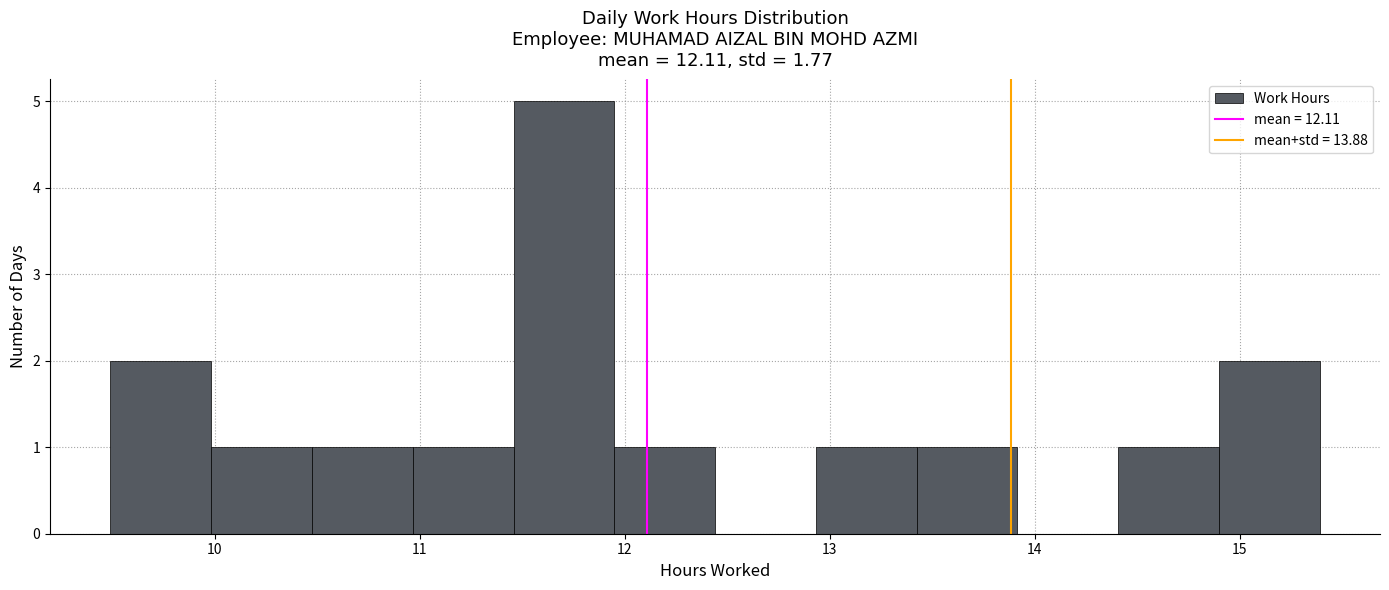

Over which range of the x-axis is the bar tallest?

11.5 to 11.9